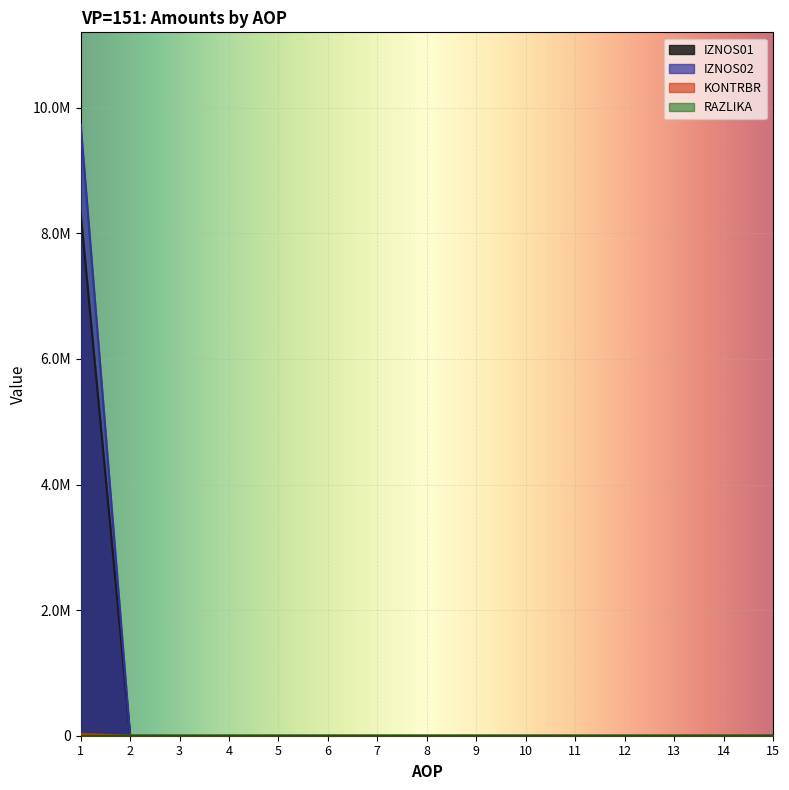

Does the chart display data point markers on the line(s)?

No